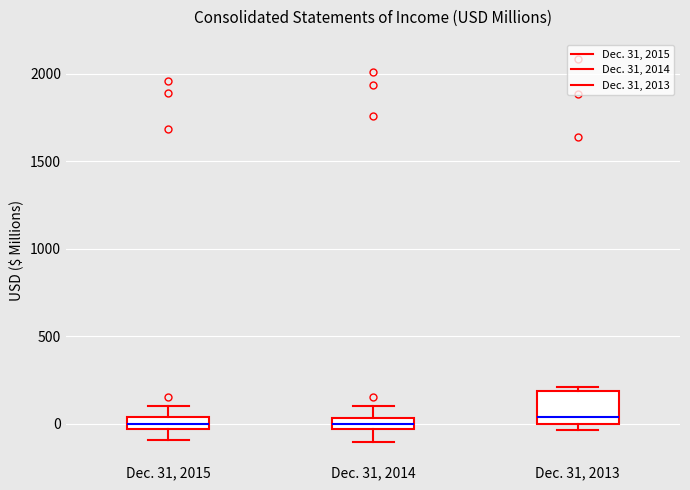

Where is the lower edge of the box for Dec. 31, 2014 on the y-axis? The values are not printed on the chart, so give them approximately, as read against the axis.

-50